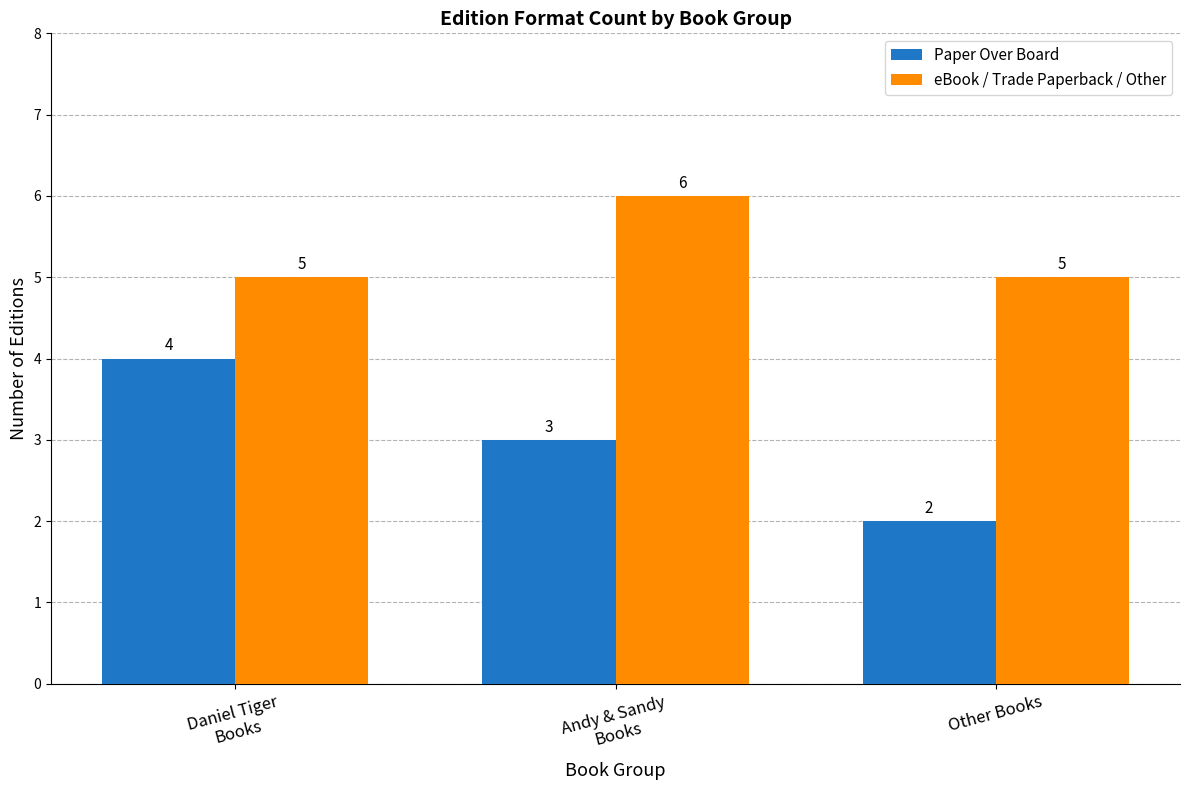

The value of eBook / Trade Paperback / Other at Daniel Tiger
Books is 8. True or false?

False